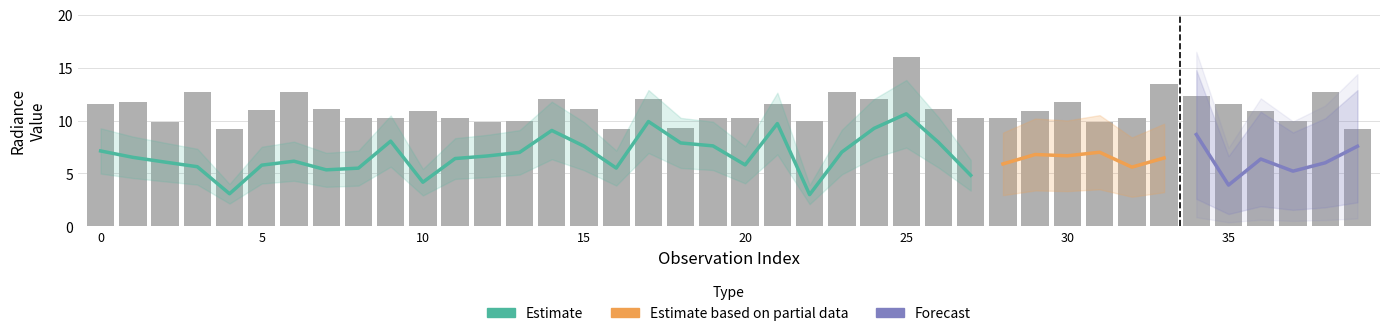

Where is rade9_bin_mdn nearest to the value 12?

14